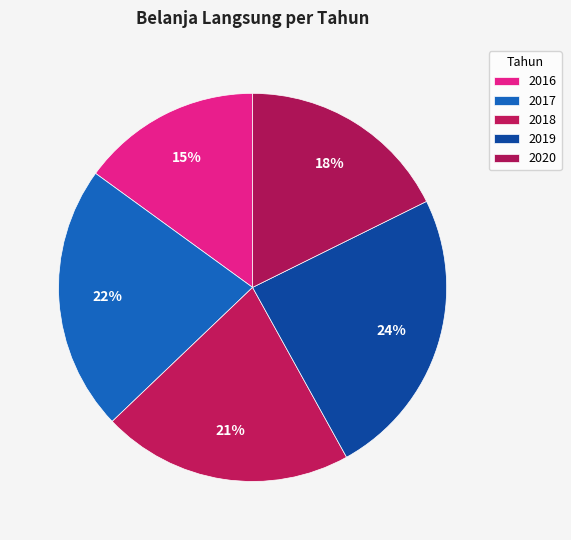

How many slices are in this pie chart?

5